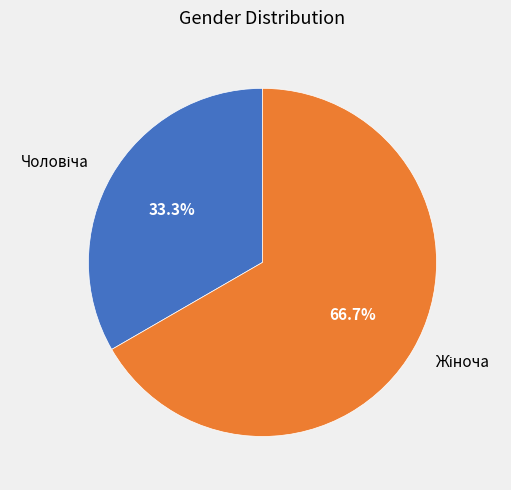

Count the number of slices in the pie.

2